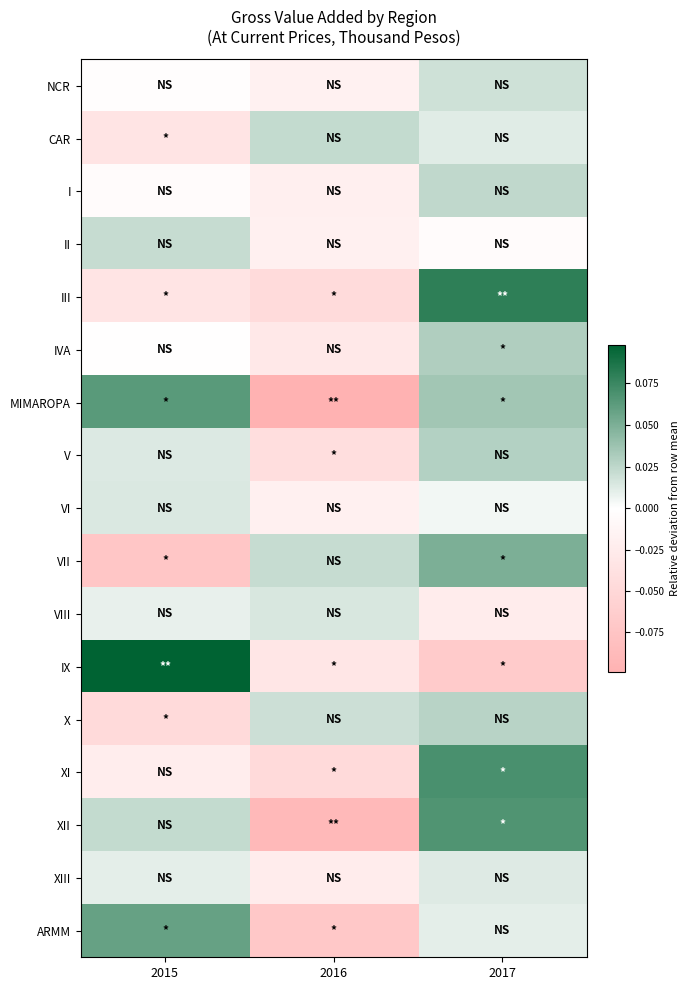

List the series in order of their peak value, highest first.

IX, III, XI, XII, MIMAROPA, ARMM, VII, IVA, V, X, I, CAR, II, NCR, VIII, VI, XIII